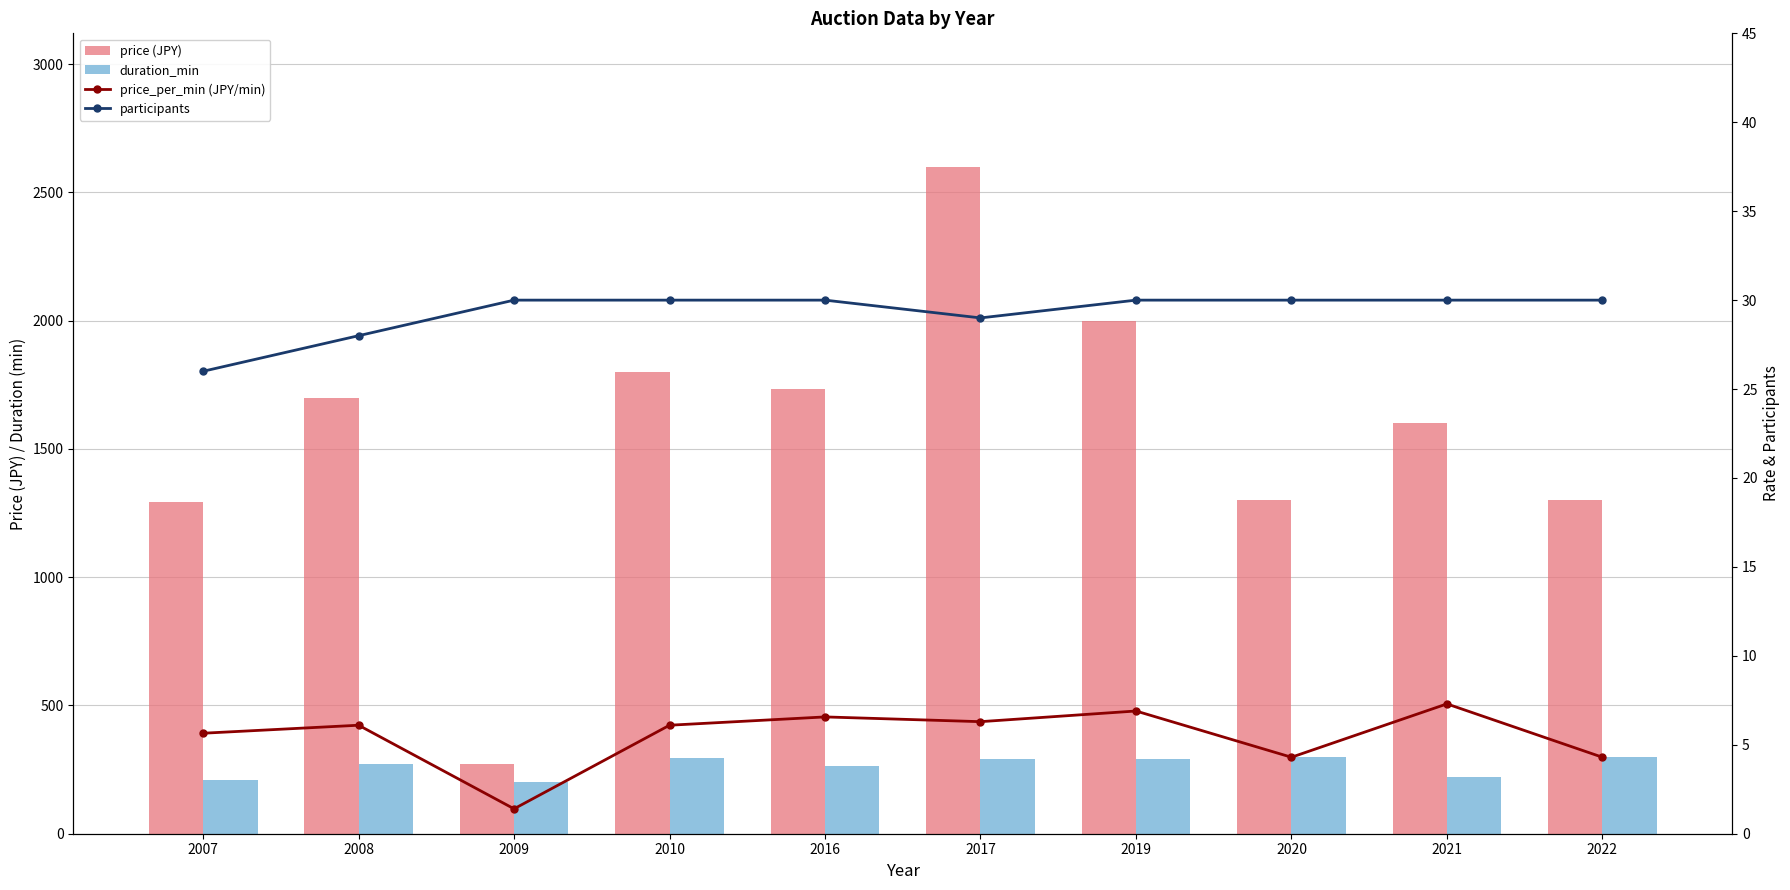

At how many categories does at least one series exceed 2559?

1